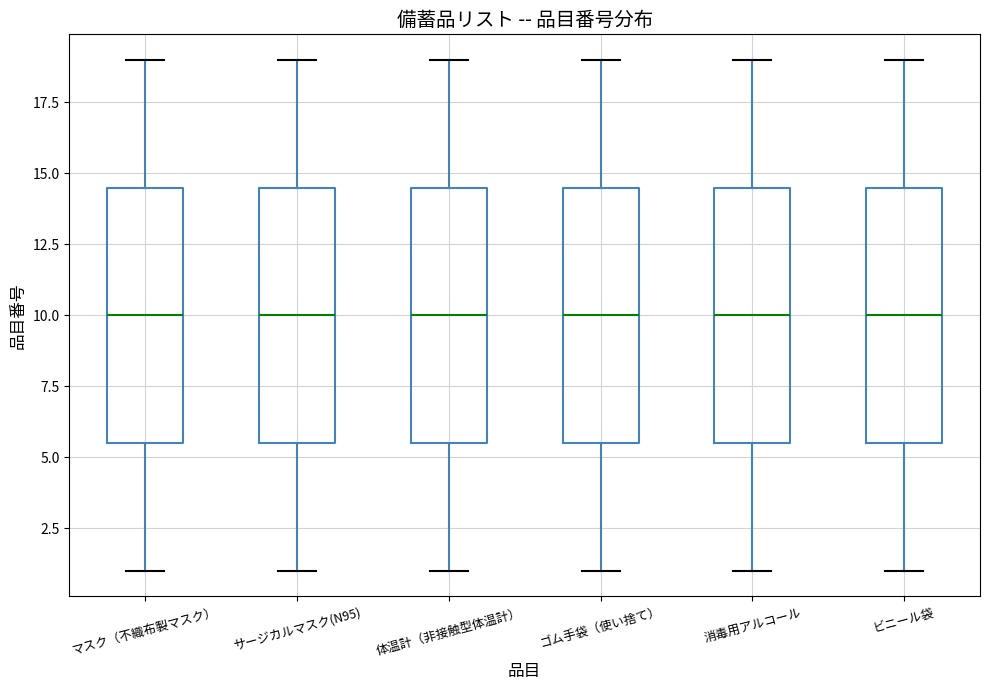

Reading left to right, transcribe this box plot: for each box, give where its median line is, the range the box spans, and where its two whiskers end, as read against the y-axis. The values are not printed on the chart, so give them approximately, as read against the axis.

マスク（不織布製マスク）: median 10.0, box 5.5 to 14.5, whiskers 1.0 to 19.0
サージカルマスク(N95): median 10.0, box 5.5 to 14.5, whiskers 1.0 to 19.0
体温計（非接触型体温計）: median 10.0, box 5.5 to 14.5, whiskers 1.0 to 19.0
ゴム手袋（使い捨て）: median 10.0, box 5.5 to 14.5, whiskers 1.0 to 19.0
消毒用アルコール: median 10.0, box 5.5 to 14.5, whiskers 1.0 to 19.0
ビニール袋: median 10.0, box 5.5 to 14.5, whiskers 1.0 to 19.0